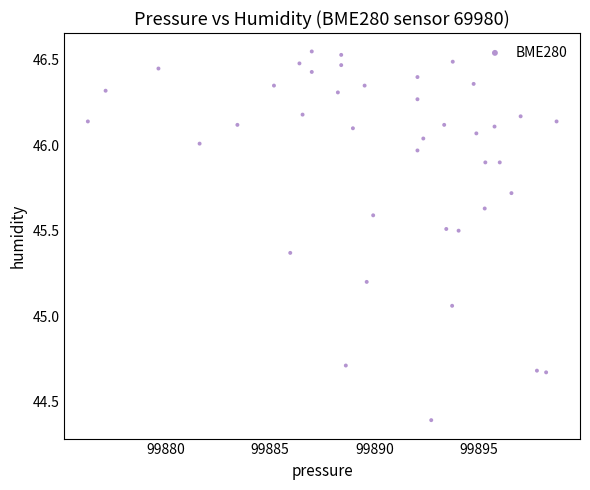

What is the range of Y values (max minus min)?

2.2